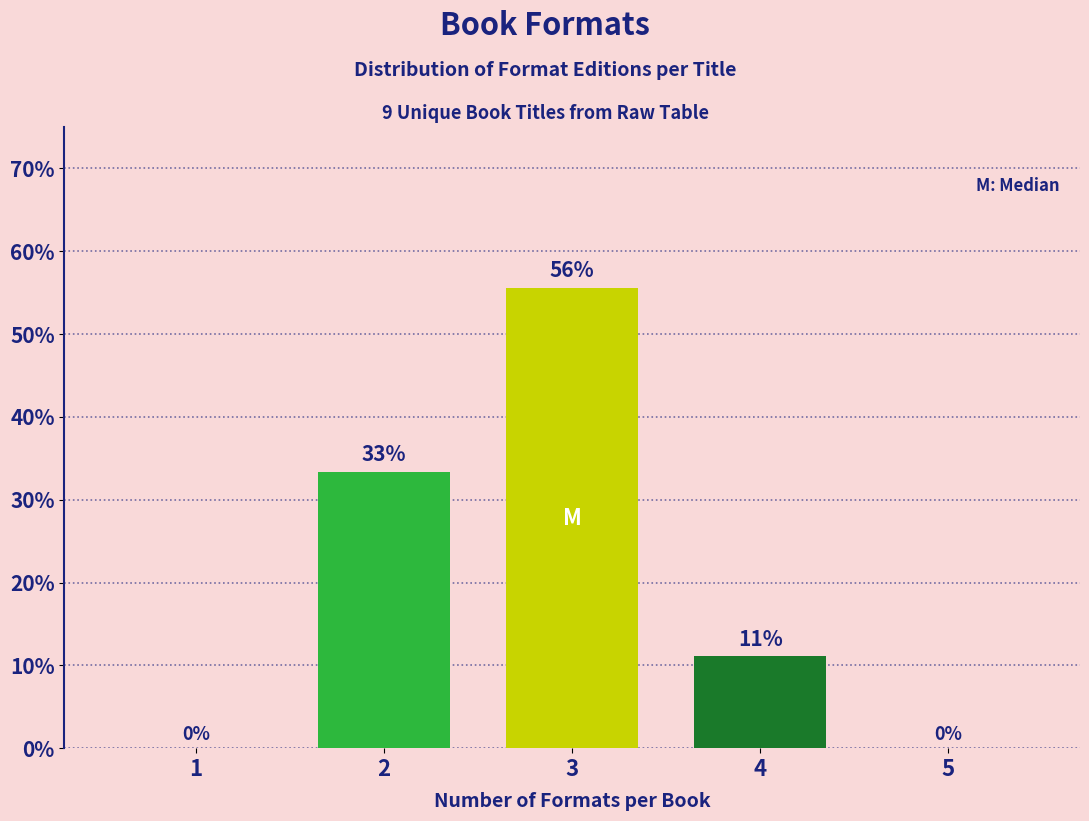

Are the bars horizontal?

No